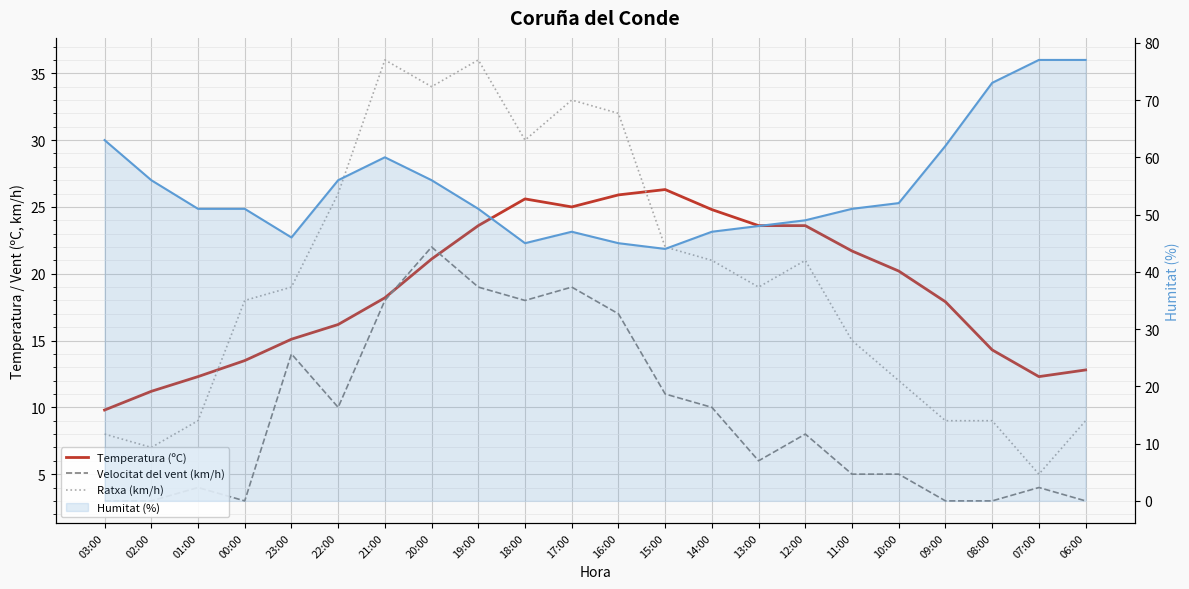

Reading left to right, list all the values displayed in this chart.

Temperatura (ºC): 9.8	11.2	12.3	13.5	15.1	16.2	18.2	21.1	23.6	25.6	25.0	25.9	26.3	24.8	23.6	23.6	21.7	20.2	17.9	14.3	12.3	12.8
Velocitat del vent (km/h): 3.0	3.0	4.0	3.0	14.0	10.0	18.0	22.0	19.0	18.0	19.0	17.0	11.0	10.0	6.0	8.0	5.0	5.0	3.0	3.0	4.0	3.0
Ratxa (km/h): 8.0	7.0	9.0	18.0	19.0	26.0	36.0	34.0	36.0	30.0	33.0	32.0	22.0	21.0	19.0	21.0	15.0	12.0	9.0	9.0	5.0	9.0
Humitat (%): 63.0	56.0	51.0	51.0	46.0	56.0	60.0	56.0	51.0	45.0	47.0	45.0	44.0	47.0	48.0	49.0	51.0	52.0	62.0	73.0	77.0	77.0